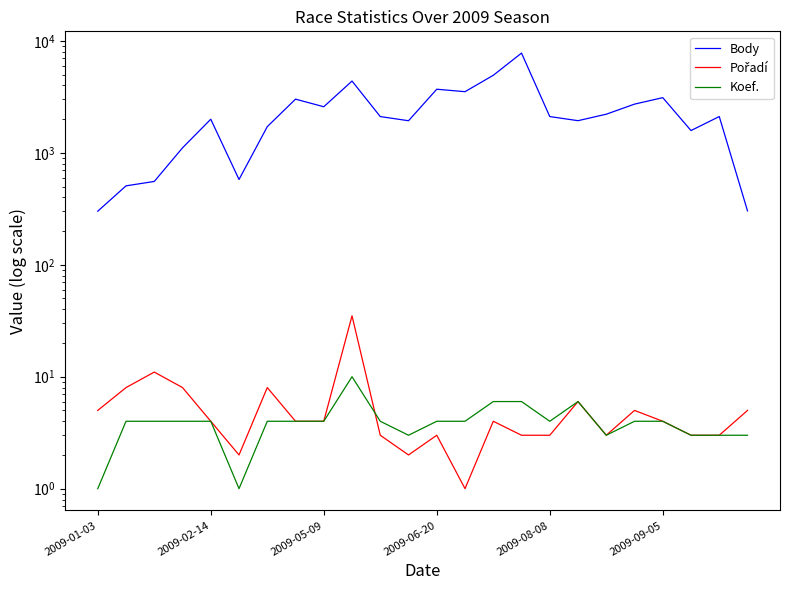

What are all the series names shown in the legend?

Body, Pořadí, Koef.